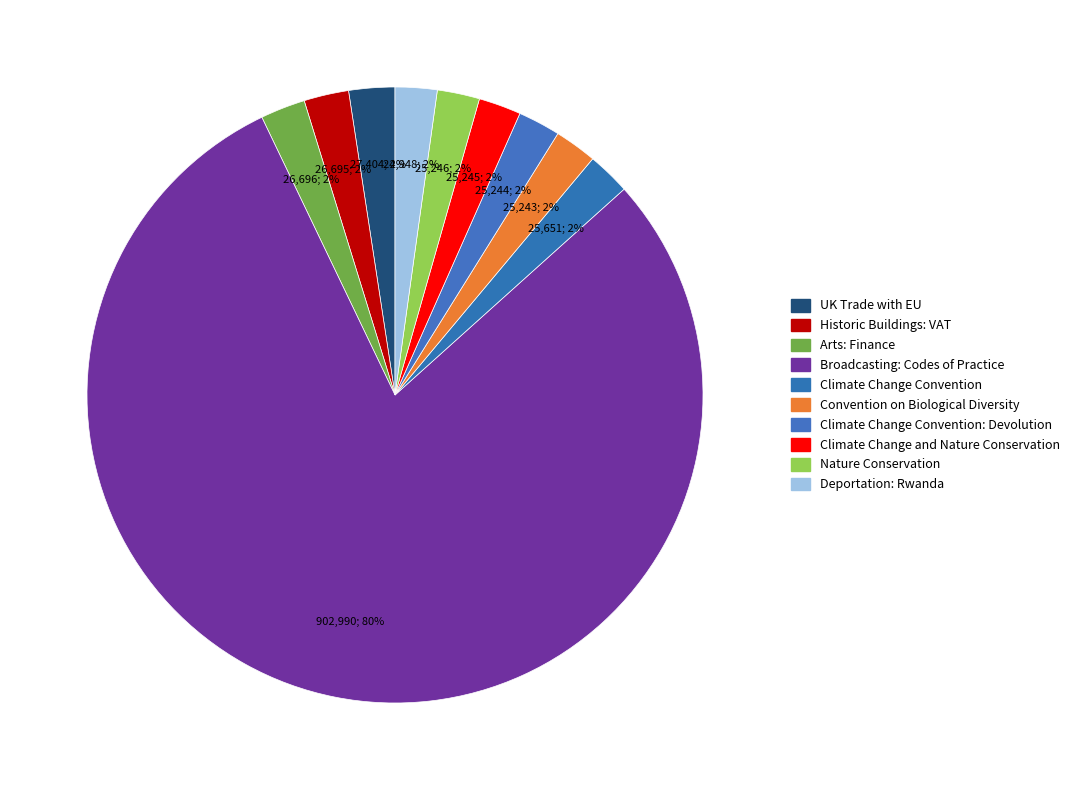

How many slices are in this pie chart?

10